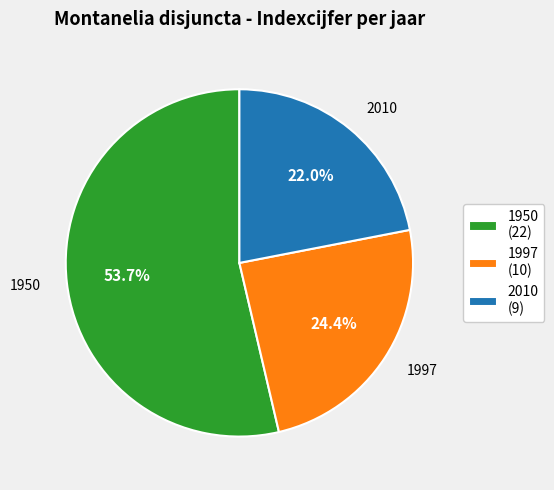

What is the smallest slice in the pie chart?

2010